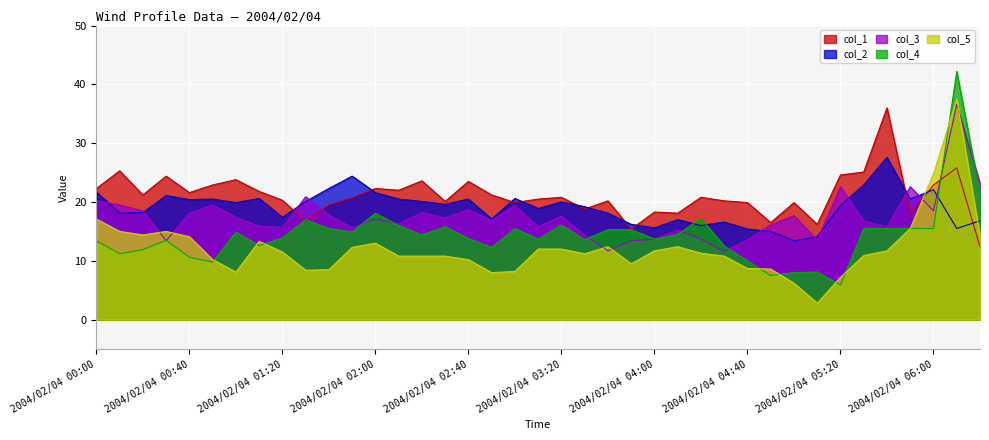

Which series ends up on top after the final intersection of col_2 and col_5?

col_2